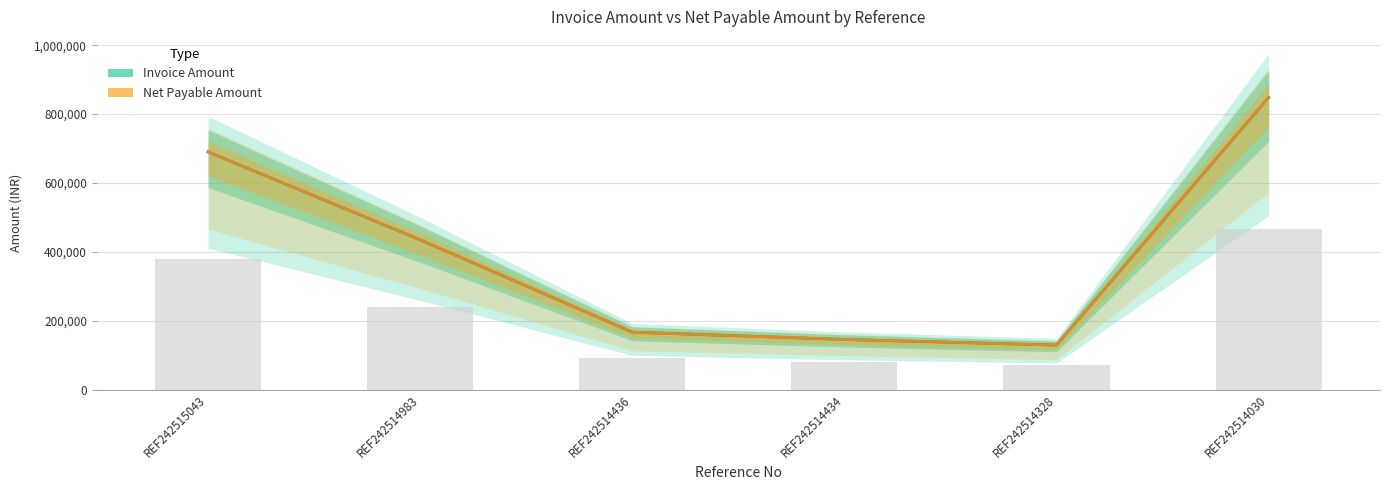

At REF242514030, list the series in order from largest to smallest.

Invoice Amount, Net Payable Amount